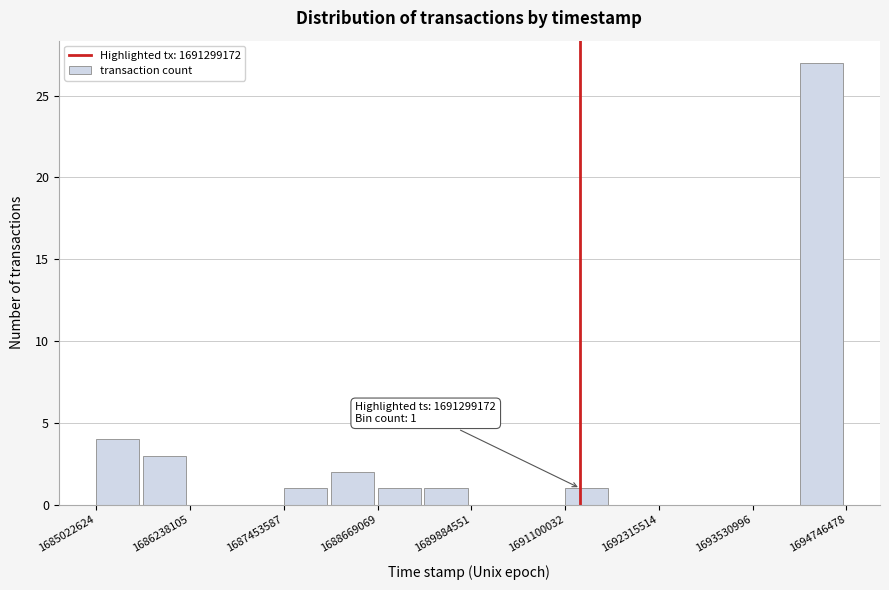

Around what value on the x-axis is the tallest bar? Give the approximate position of its centre, as read against the axis.

1694400000